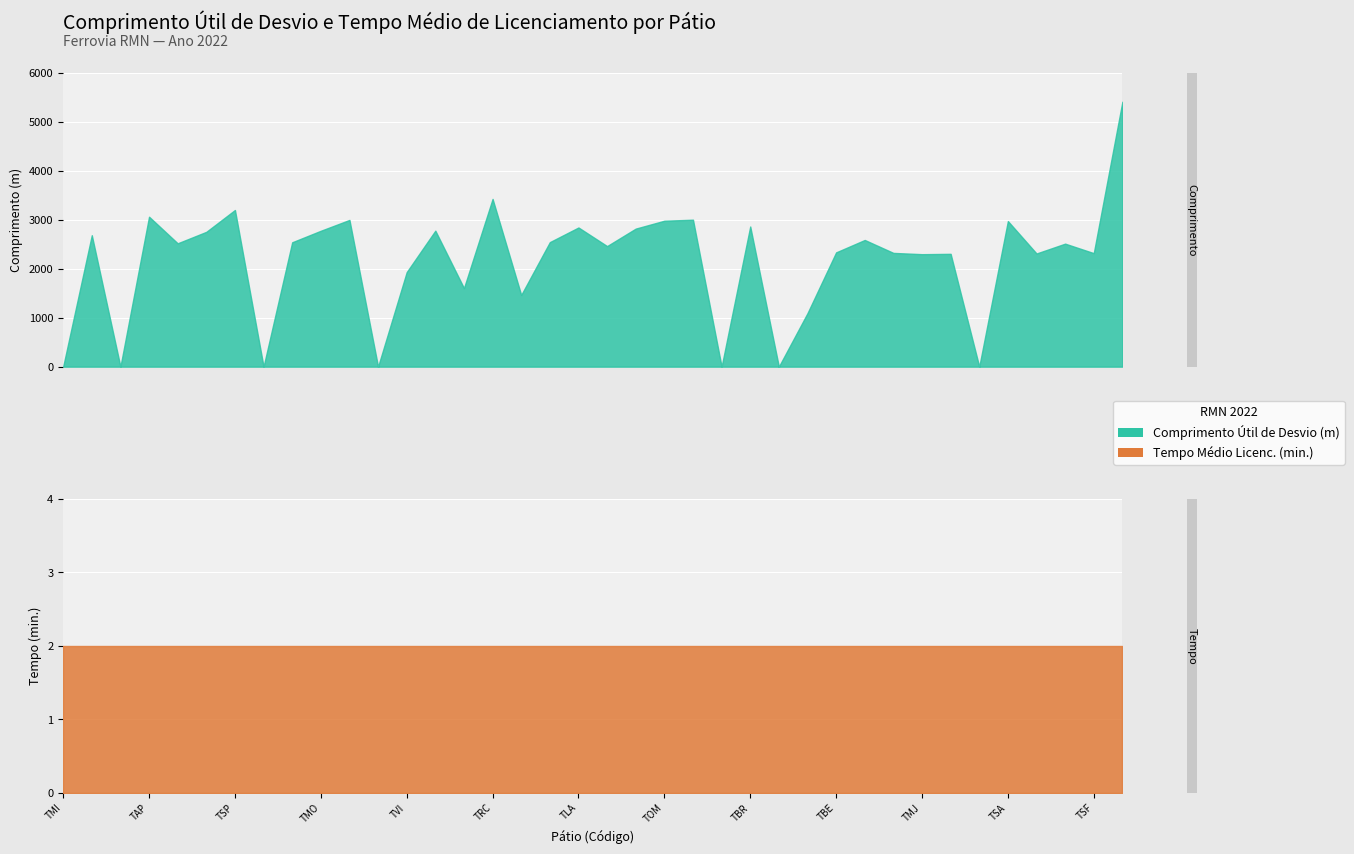

Where is the first local minimum for Comprimento Útil de Desvio (m)?

TPD